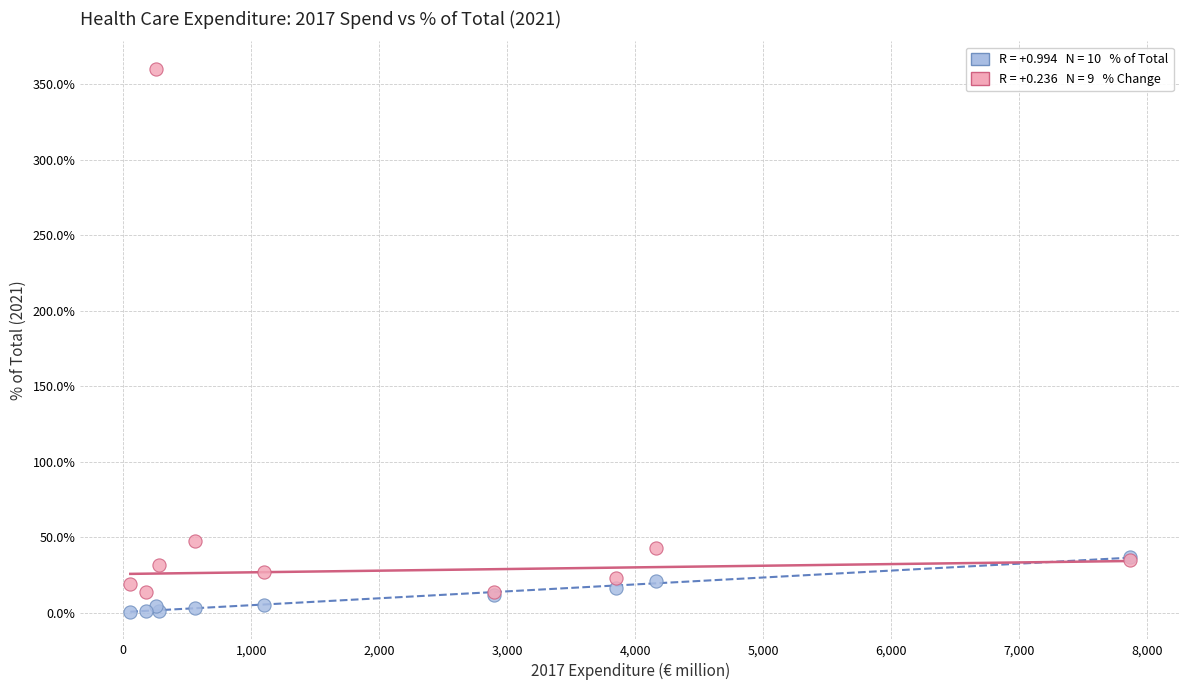

Across all series, what Y value is closest to 180?

47.7